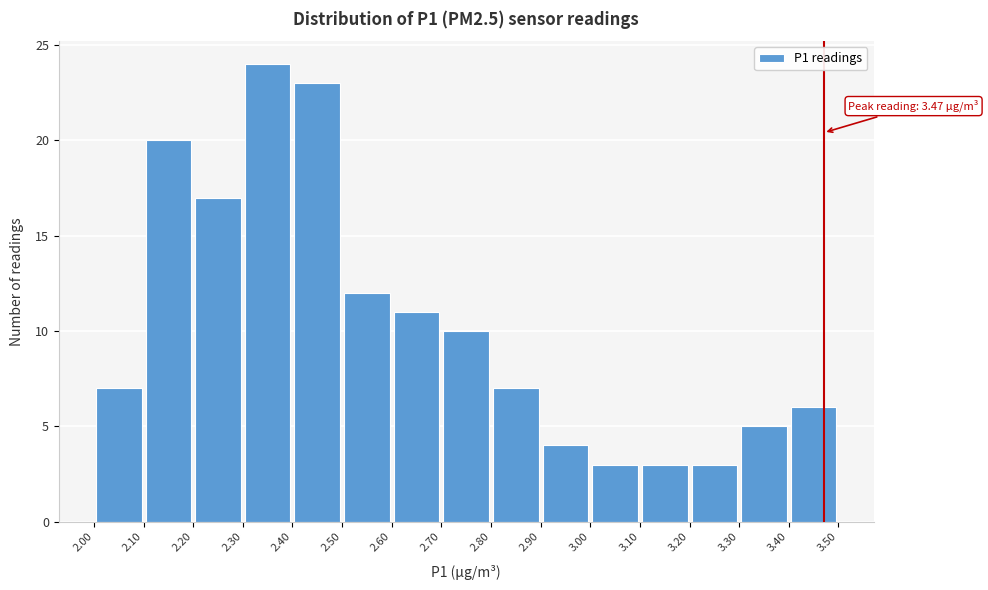

Which range on the x-axis has the tallest bar?

2.30 to 2.40